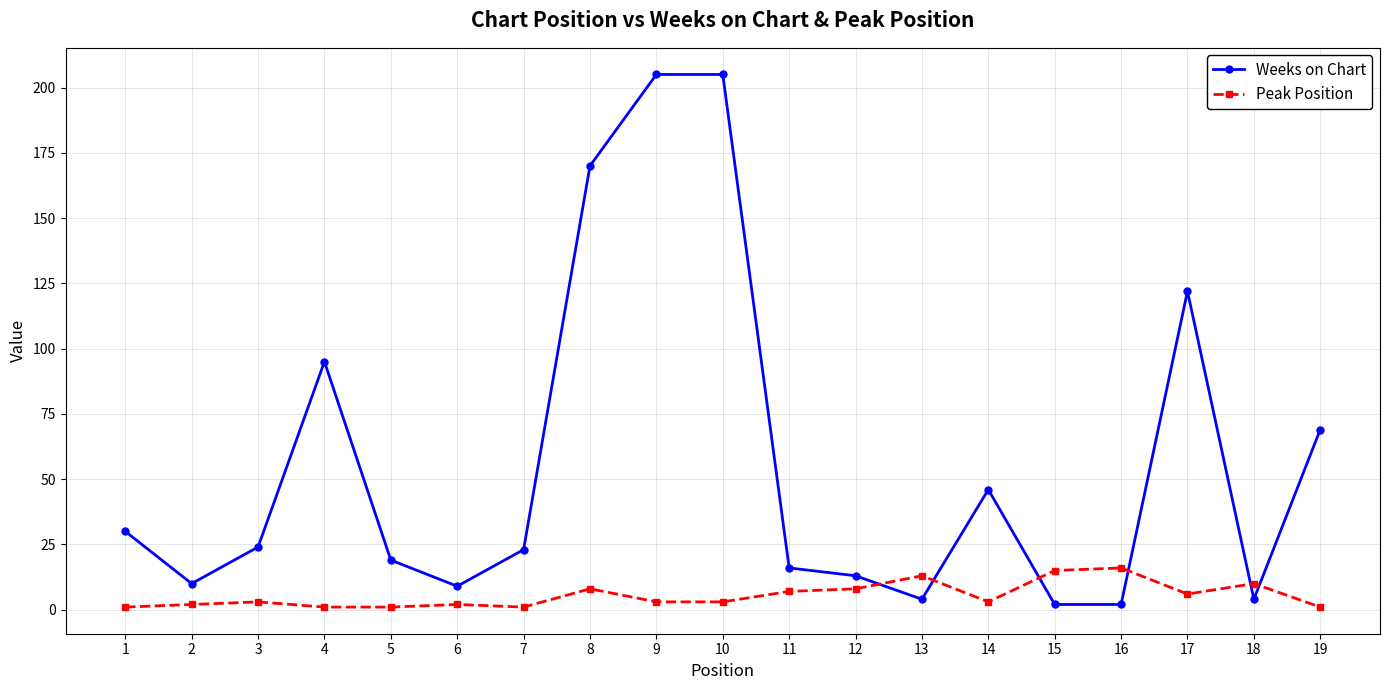

Reading left to right, list all the values displayed in this chart.

Weeks on Chart: 1=30	2=10	3=24	4=95	5=19	6=9	7=23	8=170	9=205	10=205	11=16	12=13	13=4	14=46	15=2	16=2	17=122	18=4	19=69
Peak Position: 1=1	2=2	3=3	4=1	5=1	6=2	7=1	8=8	9=3	10=3	11=7	12=8	13=13	14=3	15=15	16=16	17=6	18=10	19=1